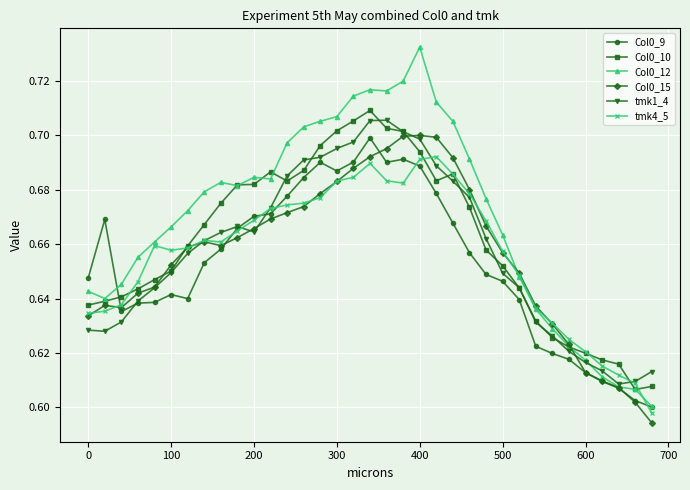

At how many categories does at least one series exceed 0?

35